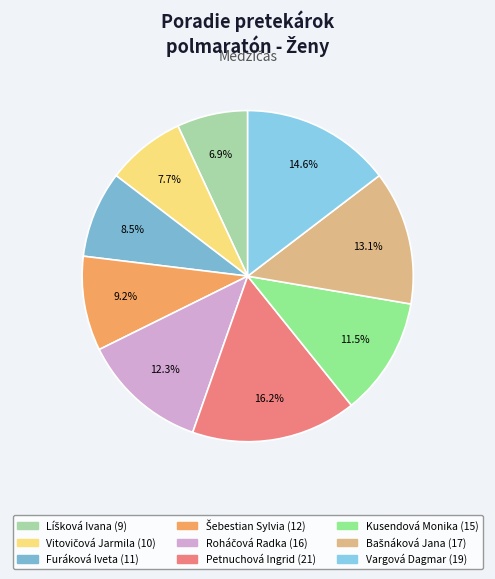

What is the largest slice in the pie chart?

Petnuchová Ingrid